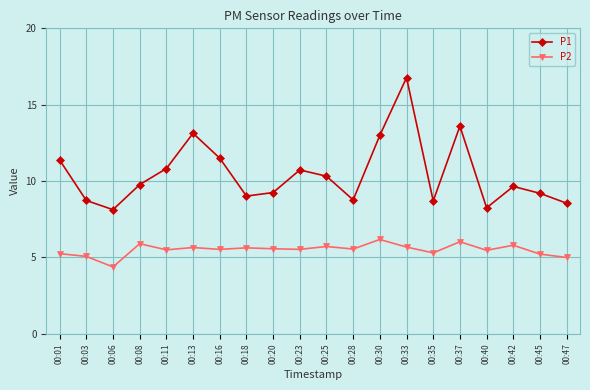

What is the difference between the P1 values at 00:30 and 00:37?

0.6